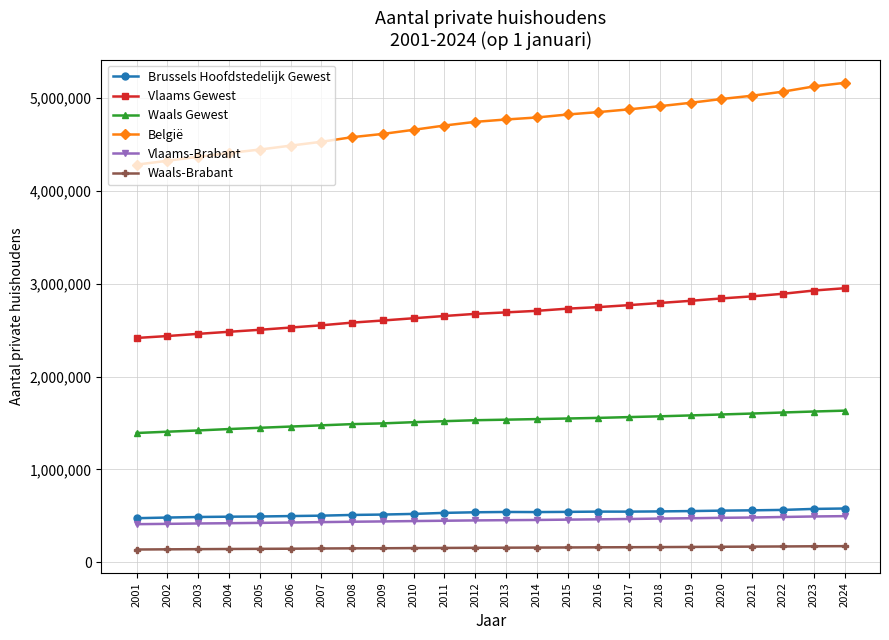

Is the value of Waals Gewest at 2015 greater than the value of België at 2002?

No